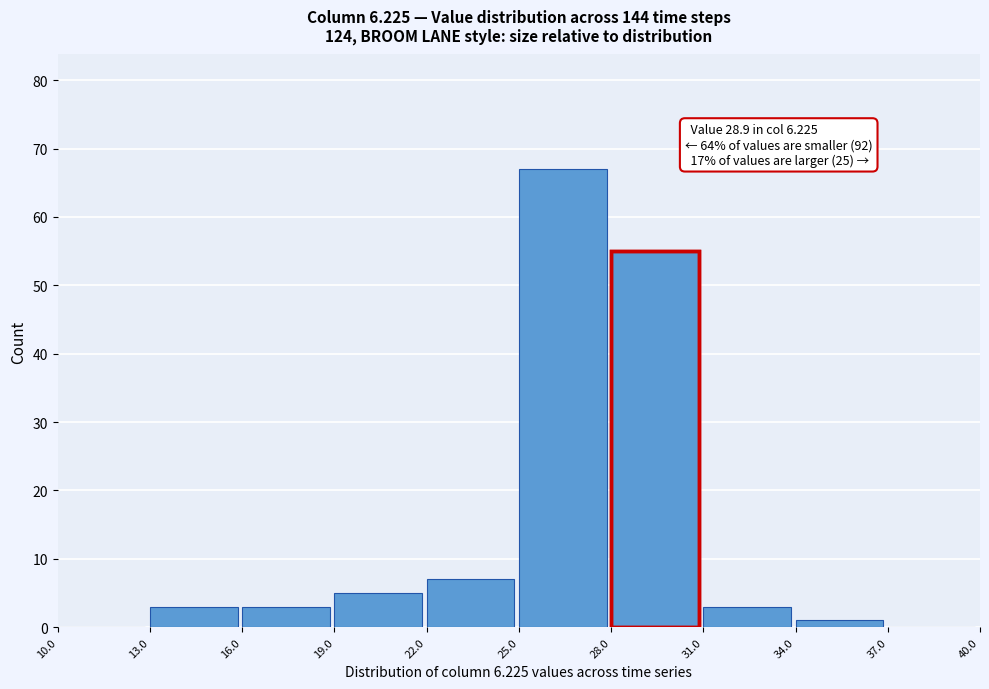

Which range on the x-axis has the tallest bar?

25.0 to 28.0